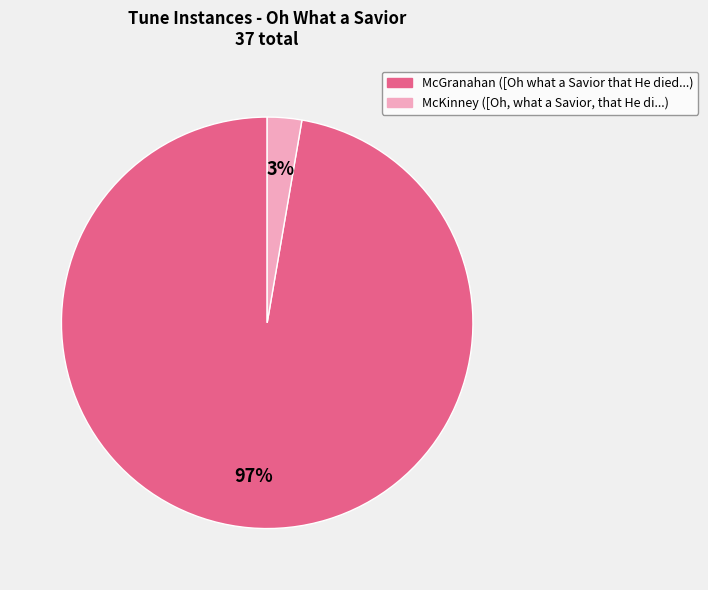

Is there a majority slice in this chart?

Yes